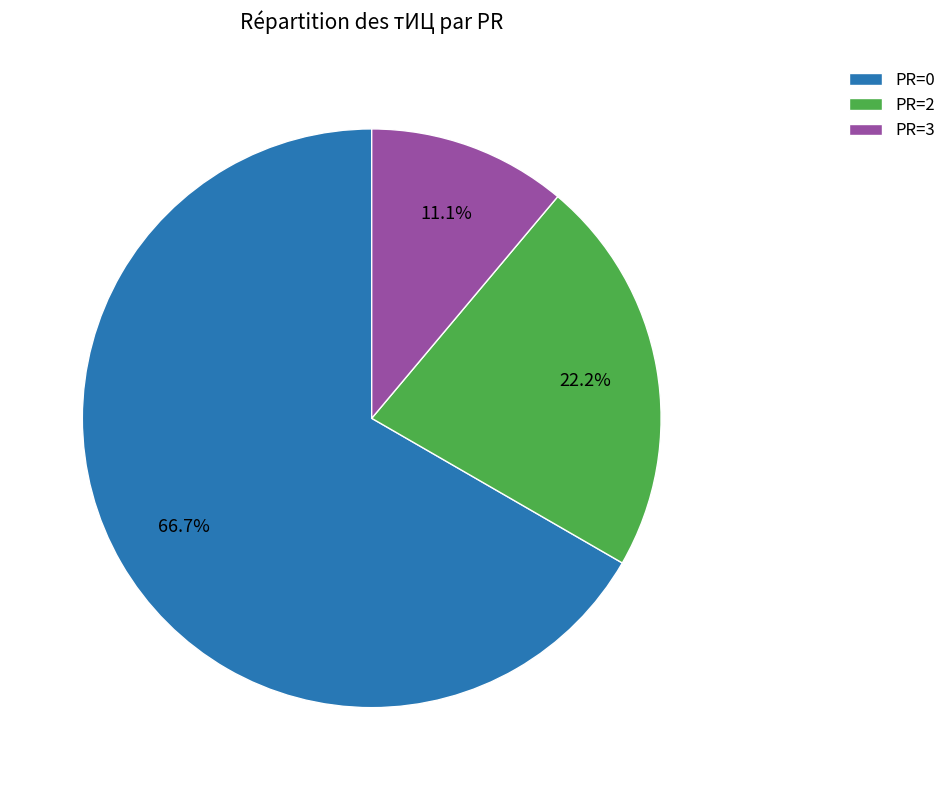

How much of the chart is everything except PR=3?

88.9%